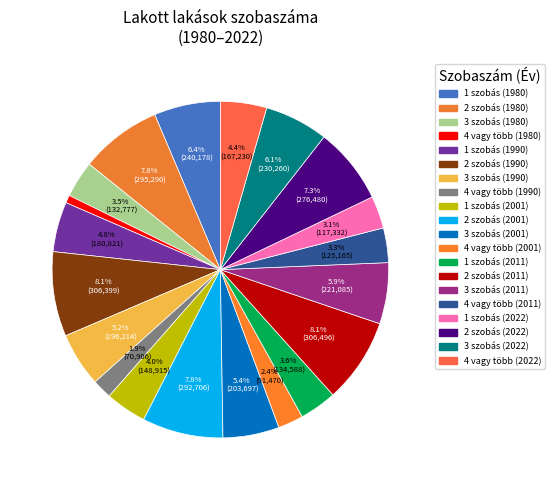

To the nearest percent, what is the difference between the largest and smallest slice percentages?

7%